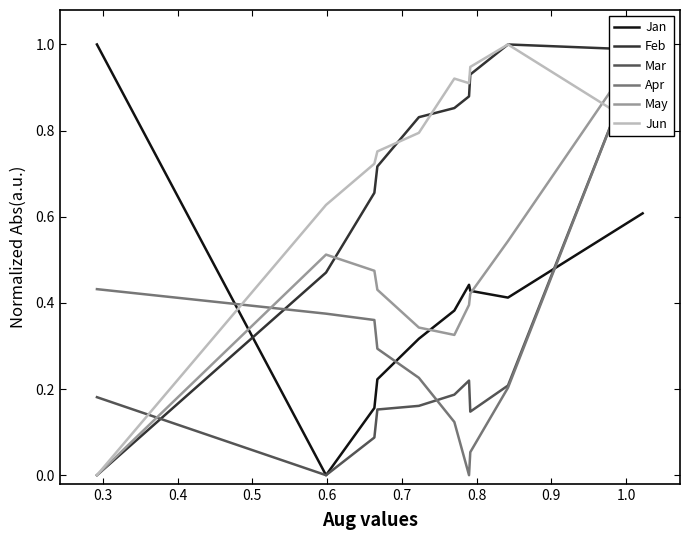

How many times do Jun and Jan cross each other?

1